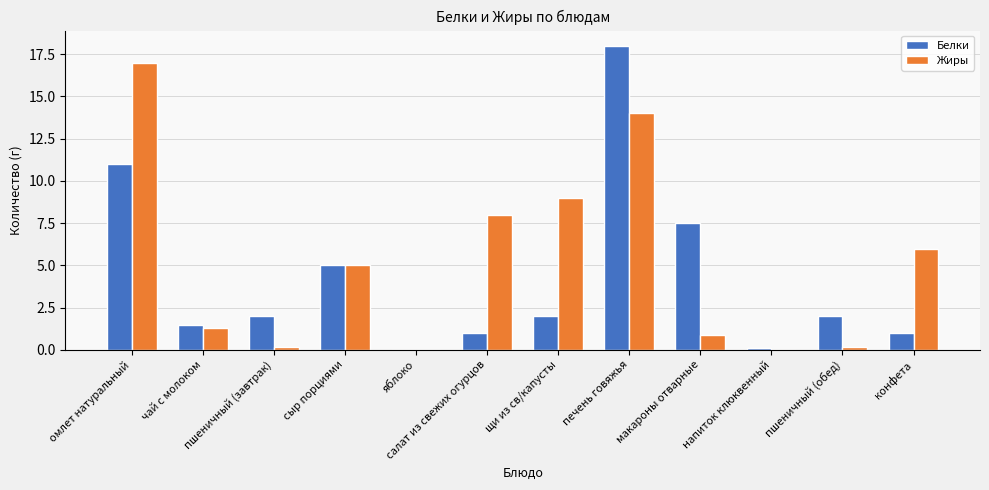

Reading left to right, what are all the values shown in this chart?

Белки: омлет натуральный=11.0	чай с молоком=1.5	пшеничный (завтрак)=2.0	сыр порциями=5.0	яблоко=0.0	салат из свежих огурцов=1.0	щи из св/капусты=2.0	печень говяжья=18.0	макароны отварные=7.5	напиток клюквенный=0.1	пшеничный (обед)=2.0	конфета=1.0
Жиры: омлет натуральный=17.0	чай с молоком=1.3	пшеничный (завтрак)=0.2	сыр порциями=5.0	яблоко=0.0	салат из свежих огурцов=8.0	щи из св/капусты=9.0	печень говяжья=14.0	макароны отварные=0.9	напиток клюквенный=0.0	пшеничный (обед)=0.2	конфета=6.0